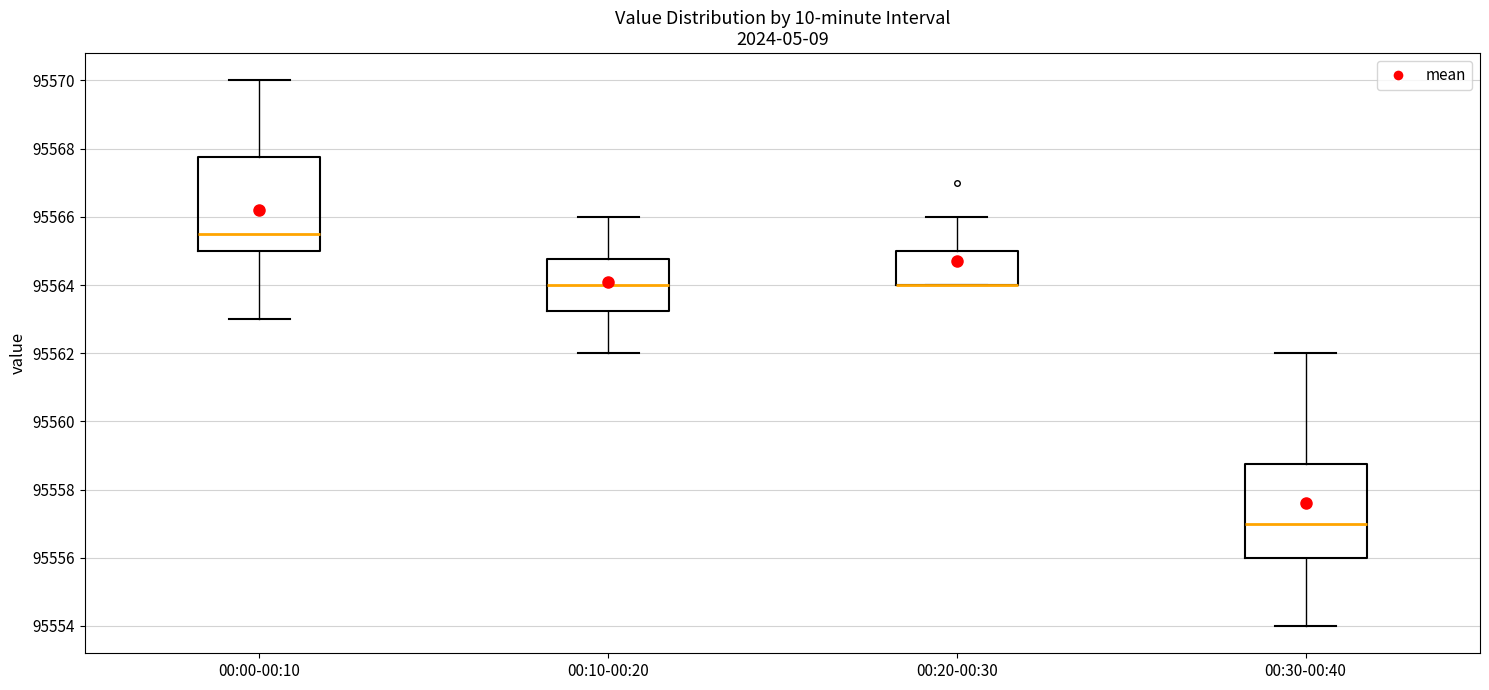

Reading left to right, read every box against the y-axis: the position of its median line, the range the box covers, and the ends of its whiskers. The values are not printed on the chart, so give them approximately, as read against the axis.

00:00-00:10: median 95565.6, box 95565.0 to 95567.8, whiskers 95563.0 to 95570.0
00:10-00:20: median 95564.0, box 95563.2 to 95564.8, whiskers 95562.0 to 95566.0
00:20-00:30: median 95564.0 (drawn on the box's lower edge), box 95564.0 to 95565.0, whiskers 95564.0 to 95566.0
00:30-00:40: median 95557.0, box 95556.0 to 95558.8, whiskers 95554.0 to 95562.0